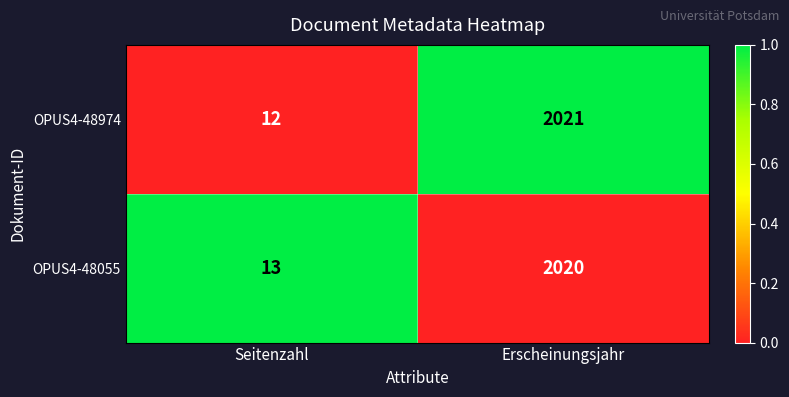

Reading left to right, what are all the values shown in this chart?

OPUS4-48974: 12	2021
OPUS4-48055: 13	2020